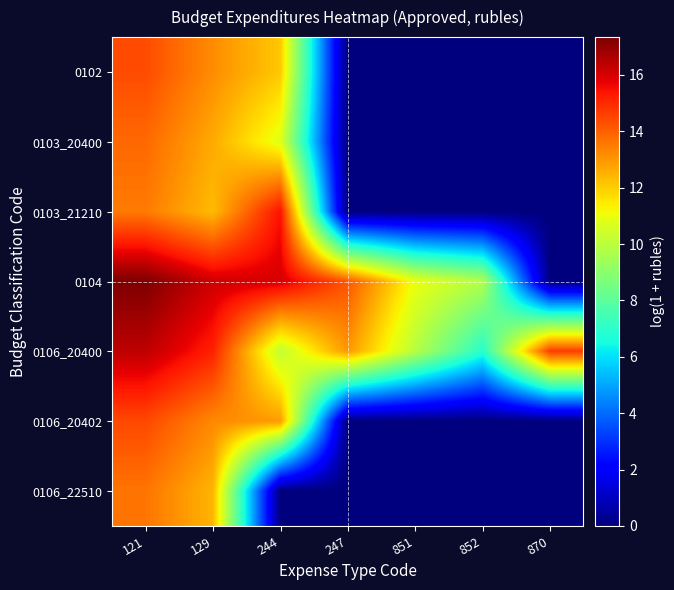

At which category does the chart reach its minimum across all series?

247